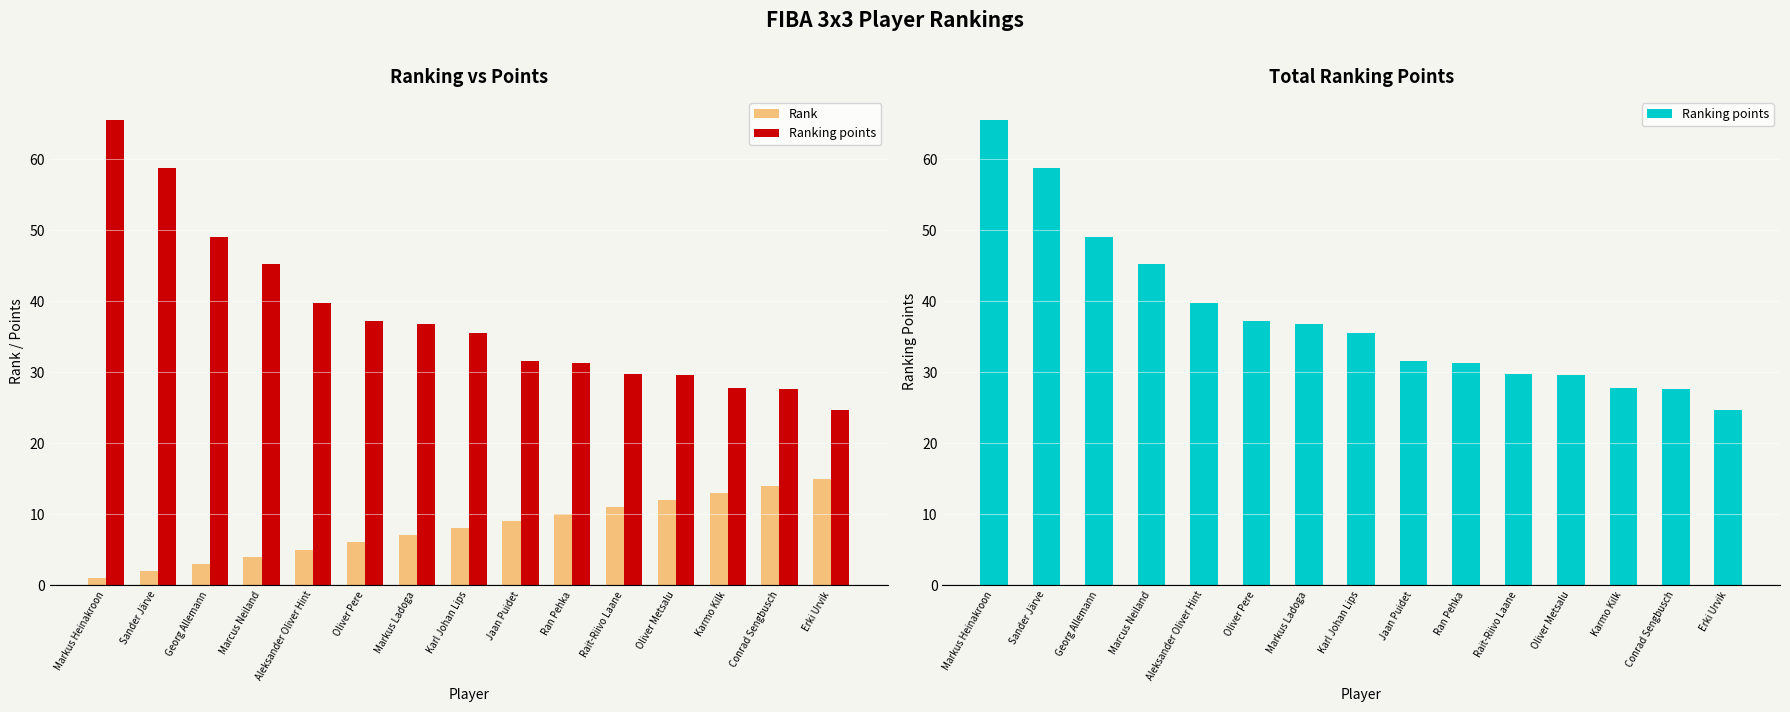

Reading left to right, transcribe all the data shown in this chart.

Rank: Markus Heinakroon=1.0	Sander Järve=2.0	Georg Allemann=3.0	Marcus Neiland=4.0	Aleksander Oliver Hint=5.0	Oliver Pere=6.0	Markus Ladoga=7.0	Karl Johan Lips=8.0	Jaan Puidet=9.0	Ran Pehka=10.0	Rait-Riivo Laane=11.0	Oliver Metsalu=12.0	Karmo Kilk=13.0	Conrad Sengbusch=14.0	Erki Urvik=15.0
Ranking points: Markus Heinakroon=65.5	Sander Järve=58.7	Georg Allemann=49.1	Marcus Neiland=45.3	Aleksander Oliver Hint=39.7	Oliver Pere=37.3	Markus Ladoga=36.8	Karl Johan Lips=35.5	Jaan Puidet=31.6	Ran Pehka=31.3	Rait-Riivo Laane=29.7	Oliver Metsalu=29.5	Karmo Kilk=27.8	Conrad Sengbusch=27.7	Erki Urvik=24.7